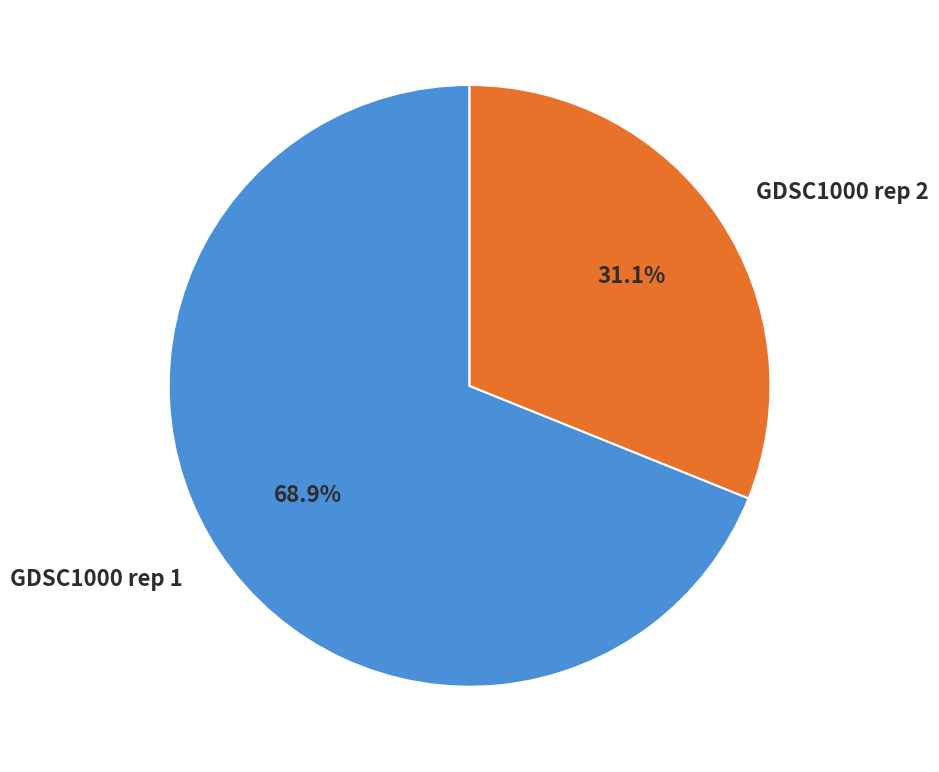

Which slice is the smallest?

GDSC1000 rep 2